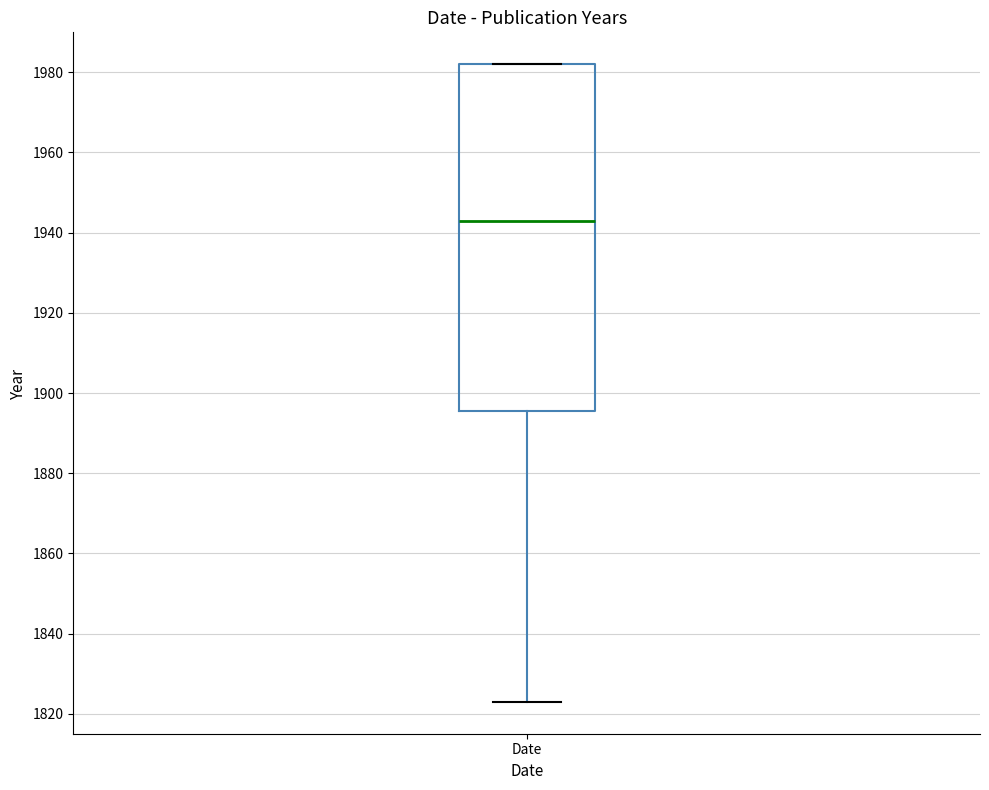

Where is the upper edge of the box for Date on the y-axis? The values are not printed on the chart, so give them approximately, as read against the axis.

1982